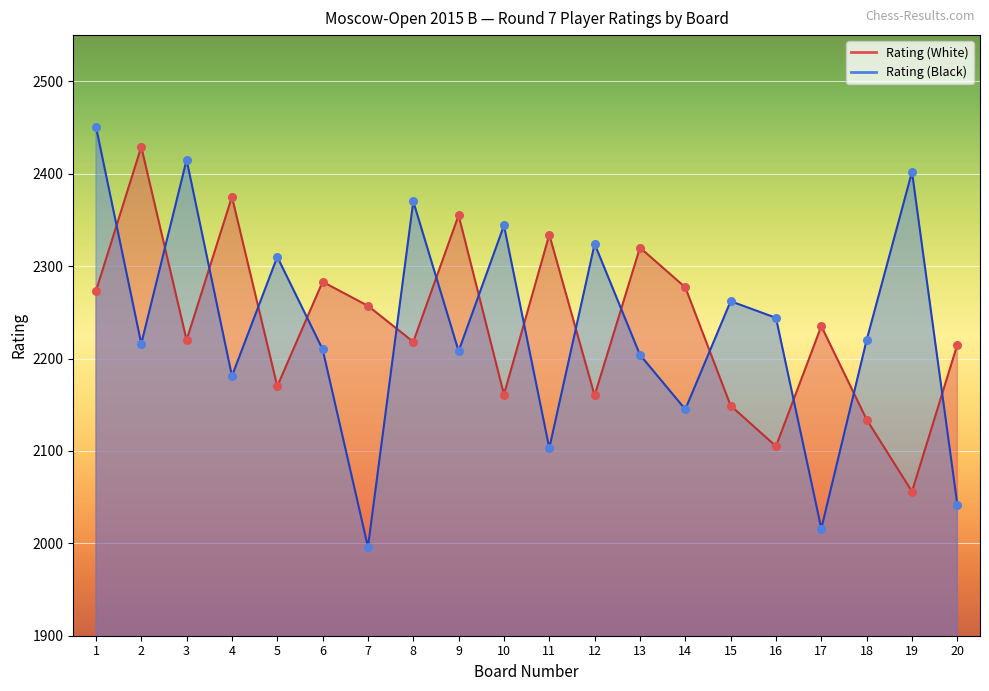

What is the total value across all series at 11?

4437